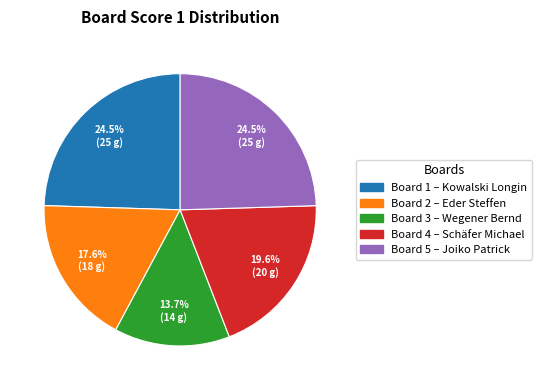

Count the number of slices in the pie.

5